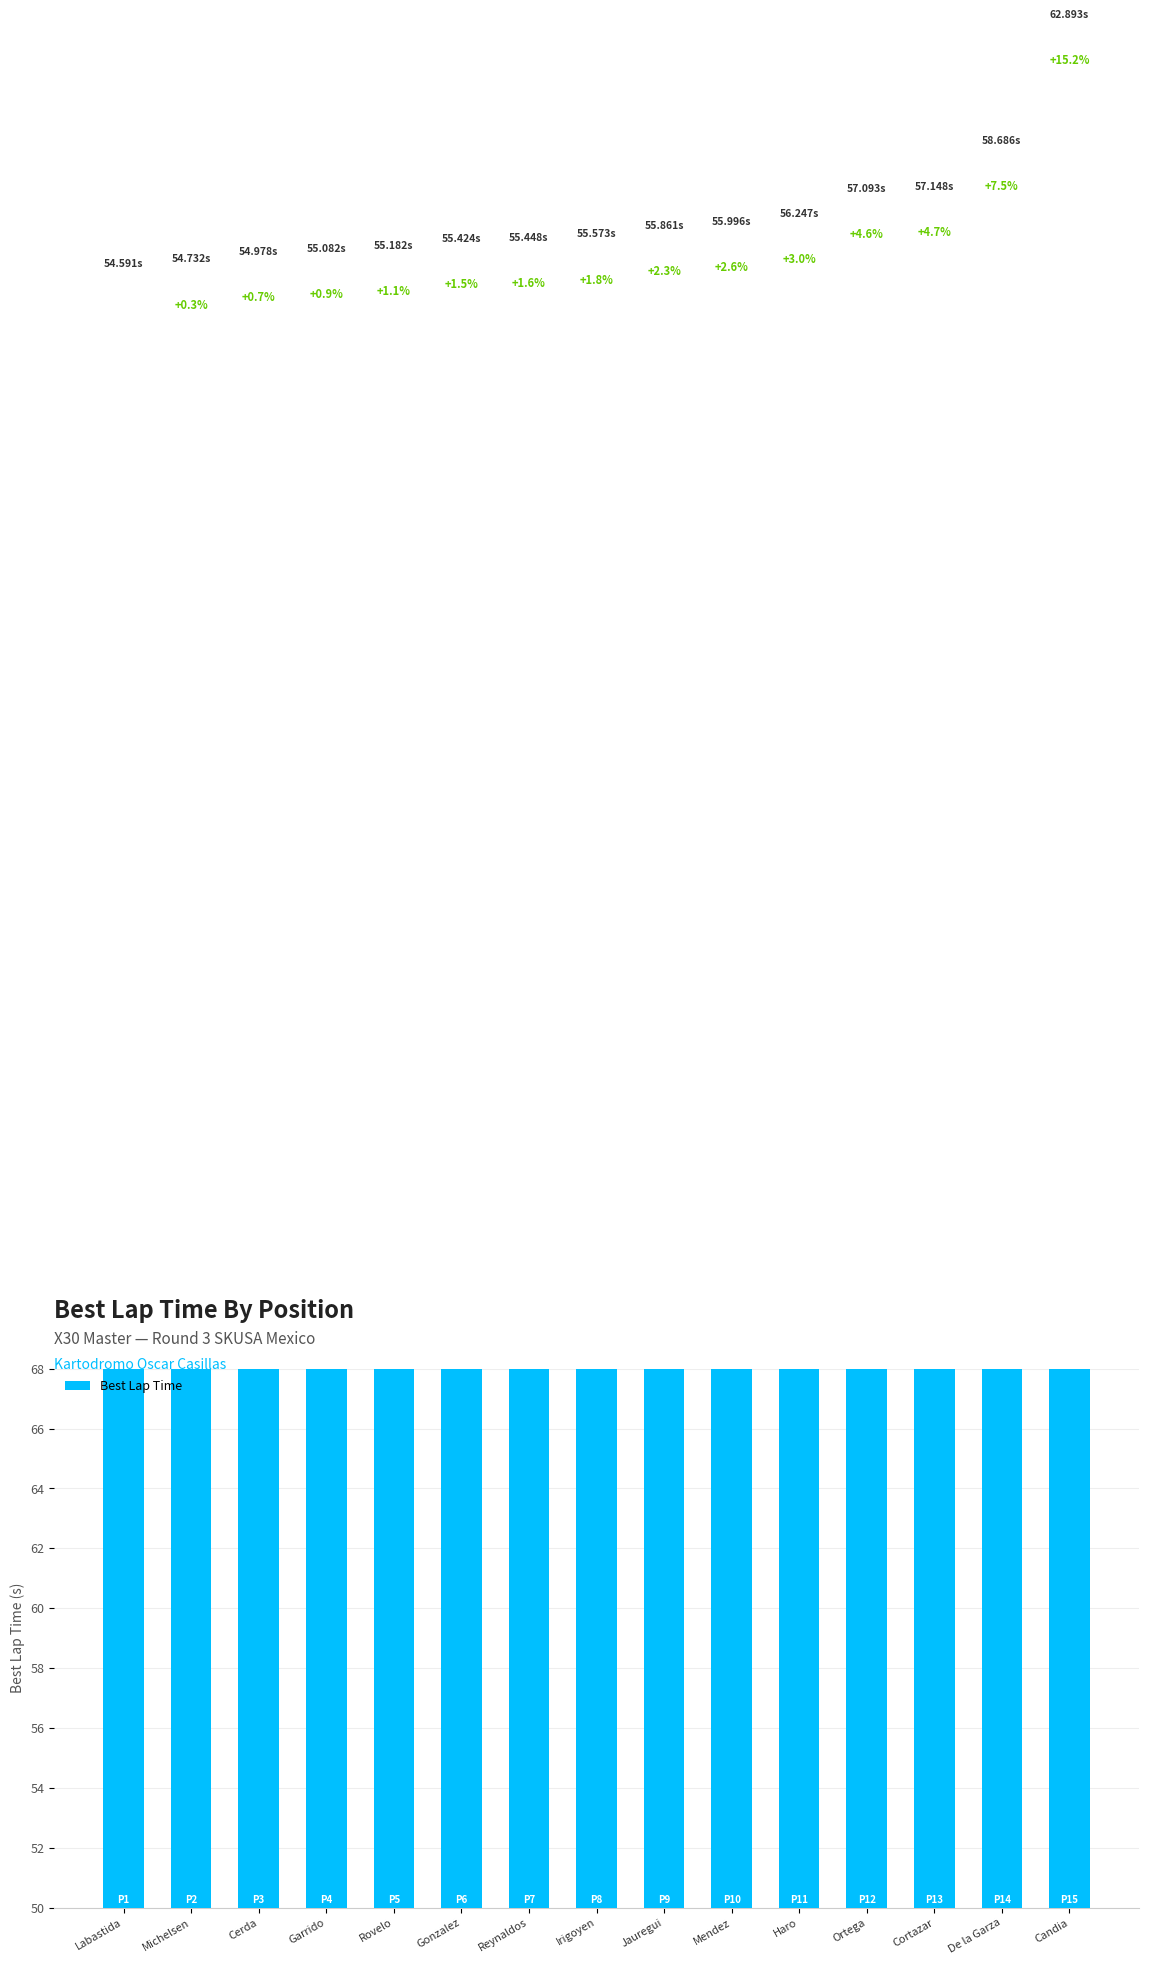

What is the change in value from Rovelo to Reynaldos?

+0.3